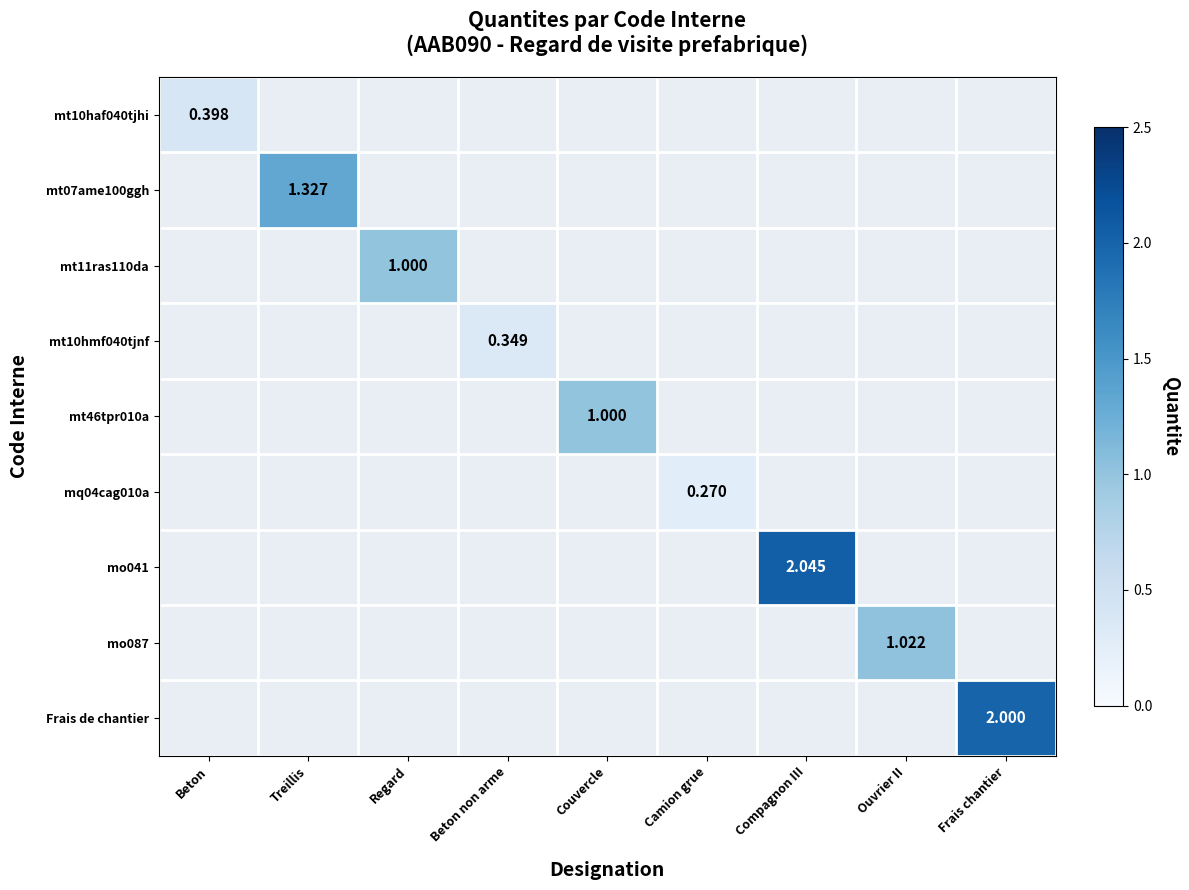

What is the approximate value of mo087 at Ouvrier II?

1.0